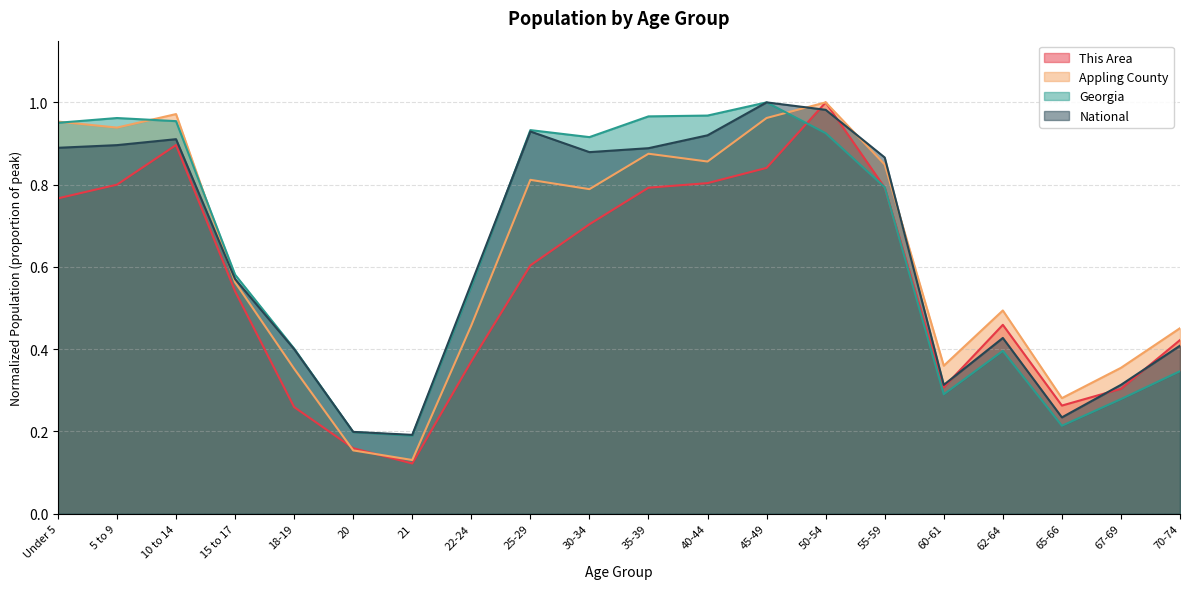

True or false: This Area has a value of 0.8 at Under 5.

True